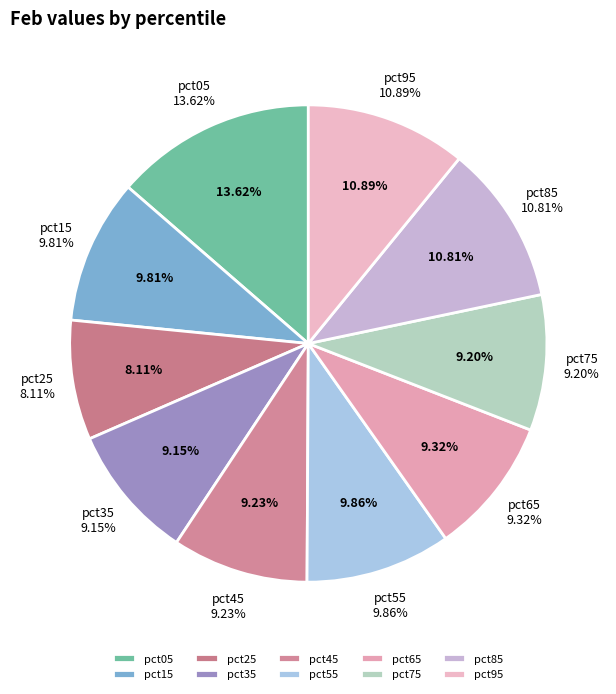

To the nearest percent, what is the difference between the pct15 and pct75 slice percentages?

1%